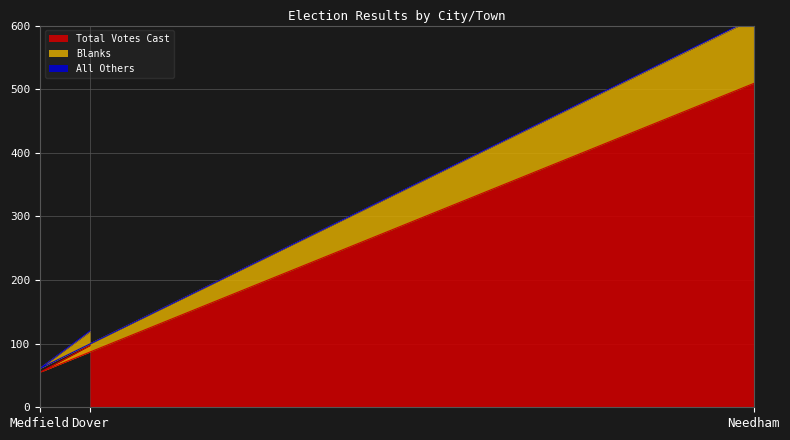

List the labels in order of Total Votes Cast value, smallest first.

Medfield, Dover, Needham